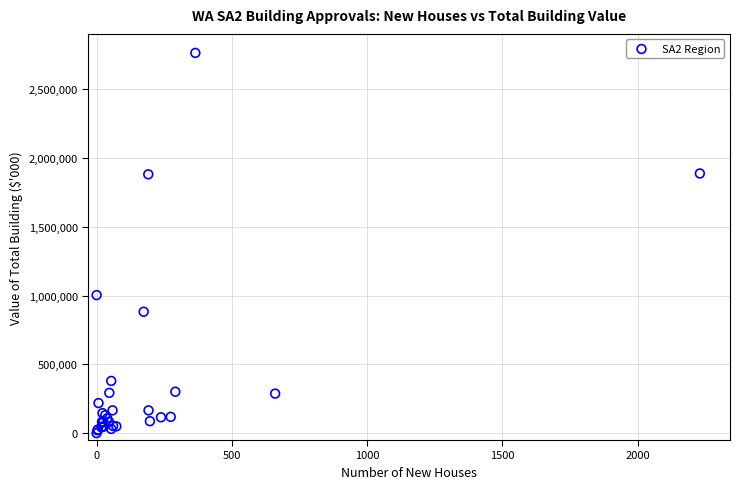

What Y value in the scatter plot is closest to 1382348?

1003644